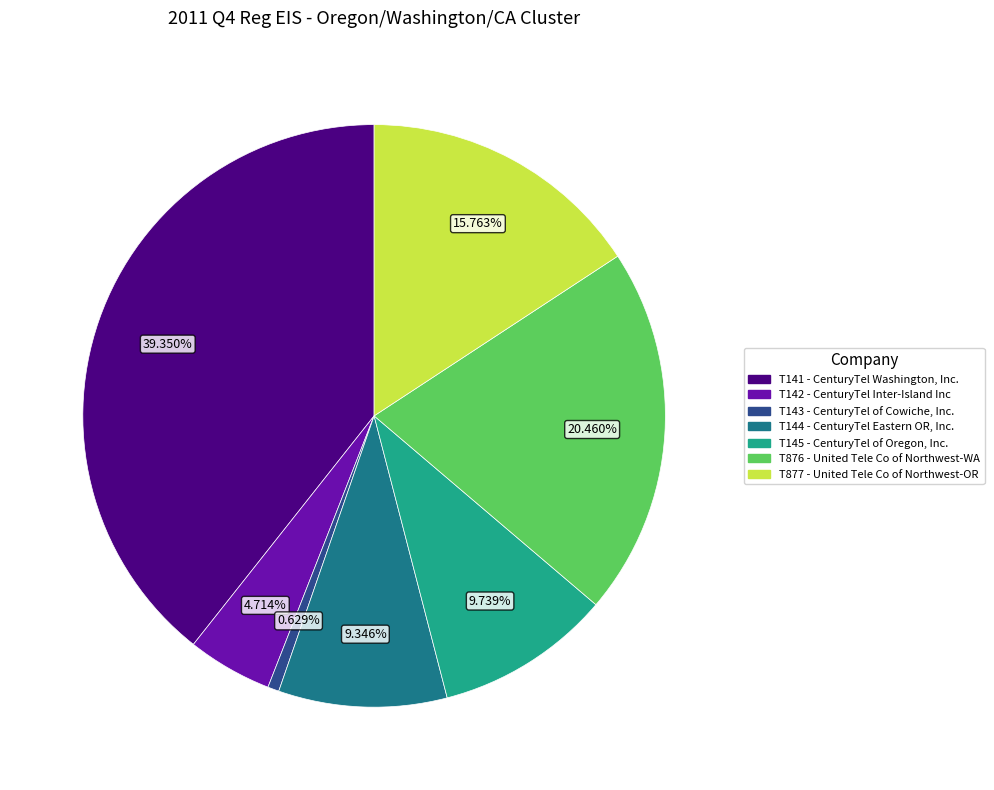

Does T142 - CenturyTel Inter-Island Inc represent more than half of the total?

No